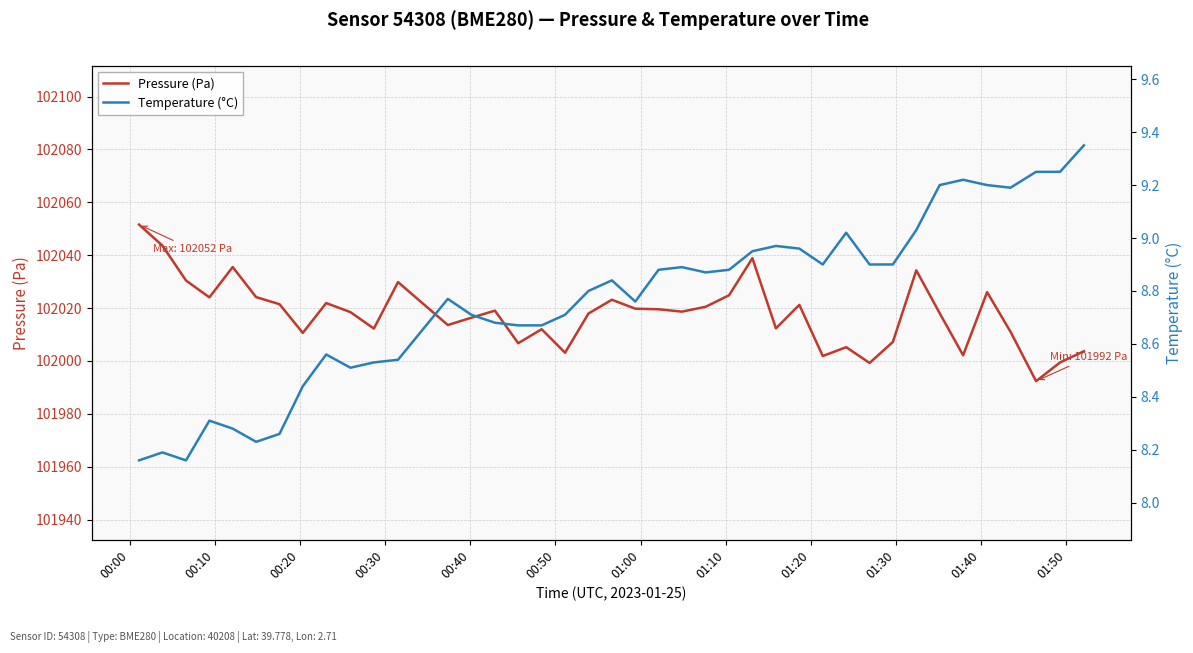

Rank the series by their average value, from highest to lowest.

Pressure (Pa), Temperature (°C)